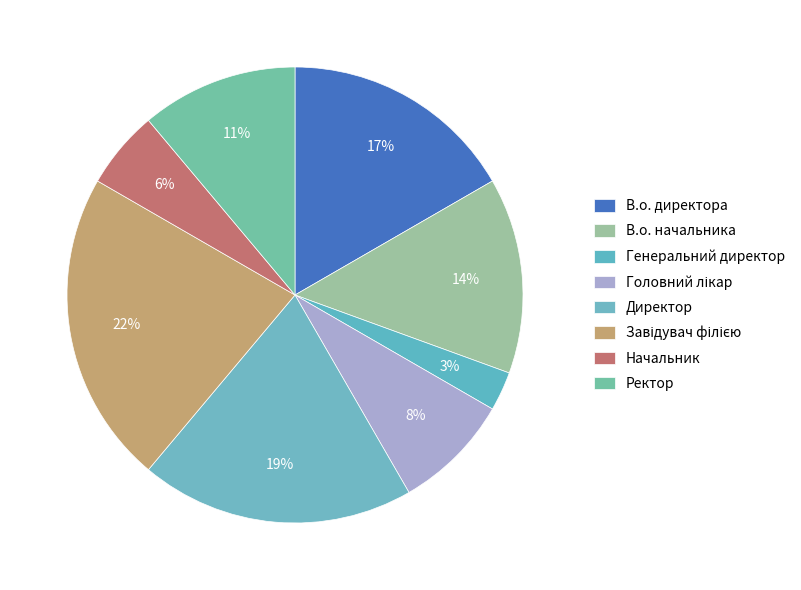

To the nearest percent, what is the difference between the Ректор and В.о. начальника slice percentages?

3%